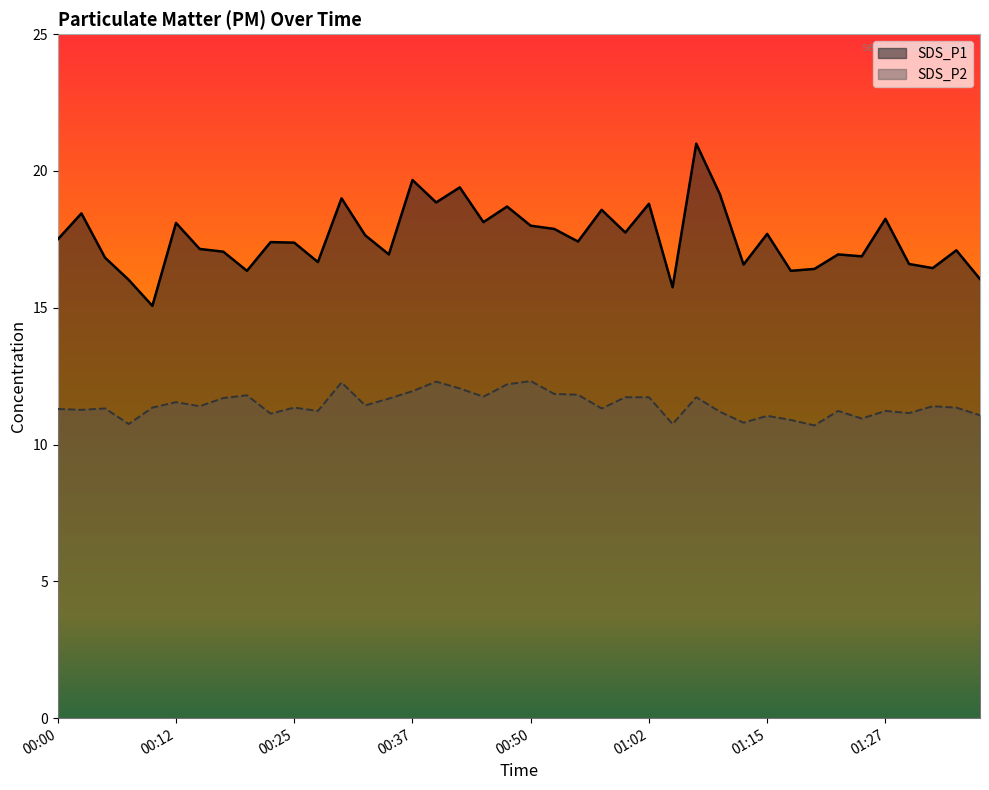

What is the maximum value shown in the chart?

21.0